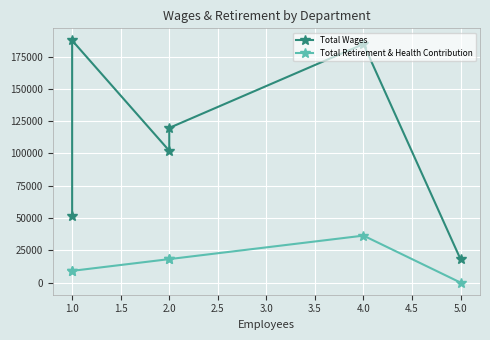

True or false: Total Retirement & Health Contribution and Total Wages intersect in this chart.

False